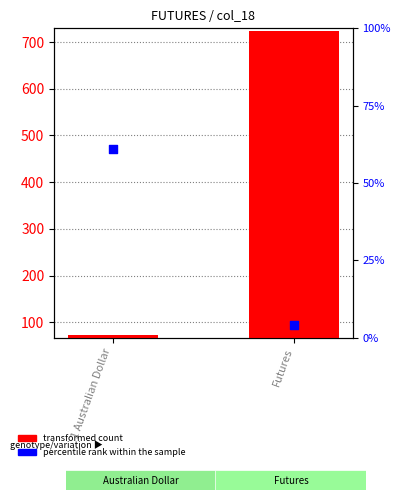

Which series has the largest Y range (max minus min)?

transformed count